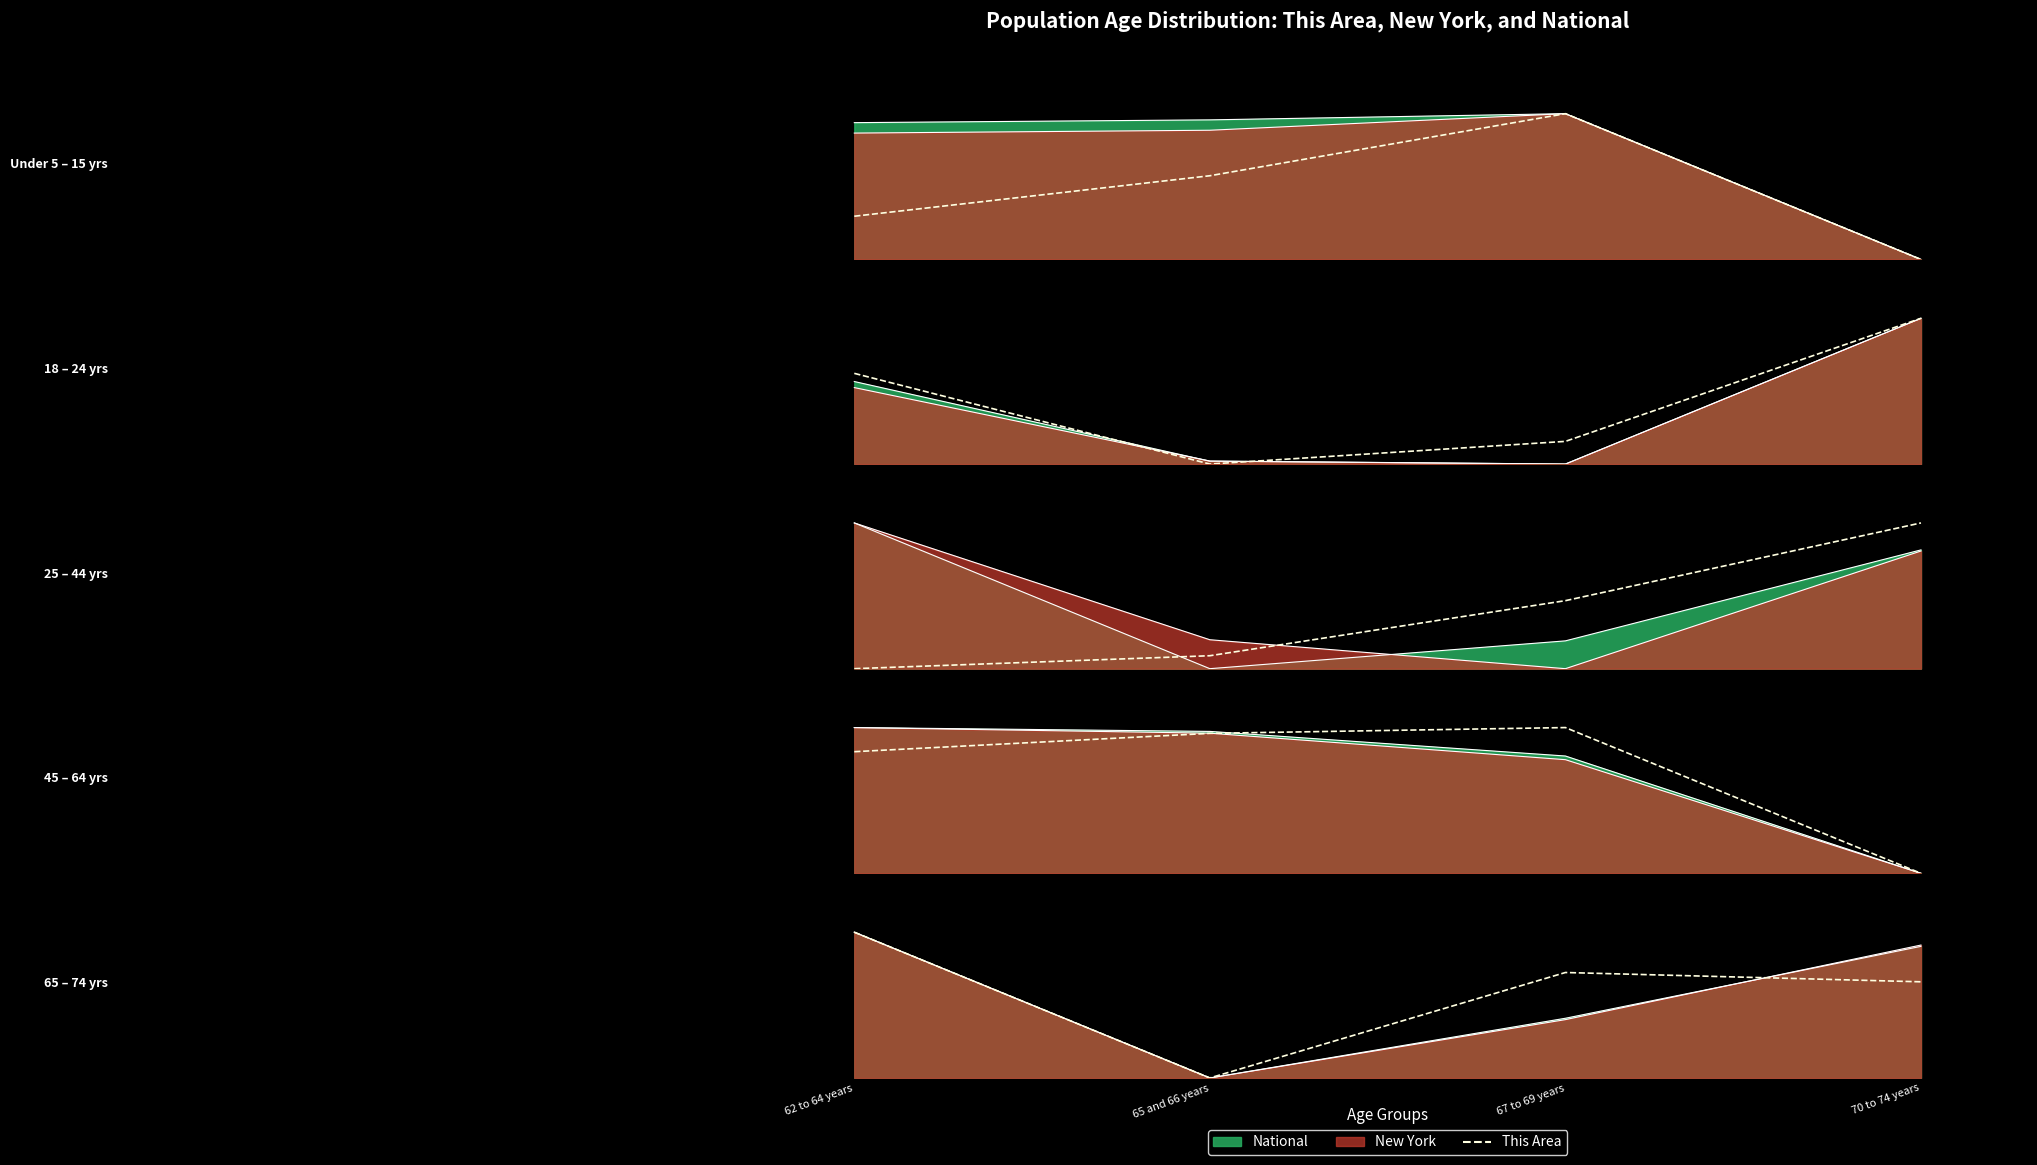

What is the greatest value displayed?

1.0